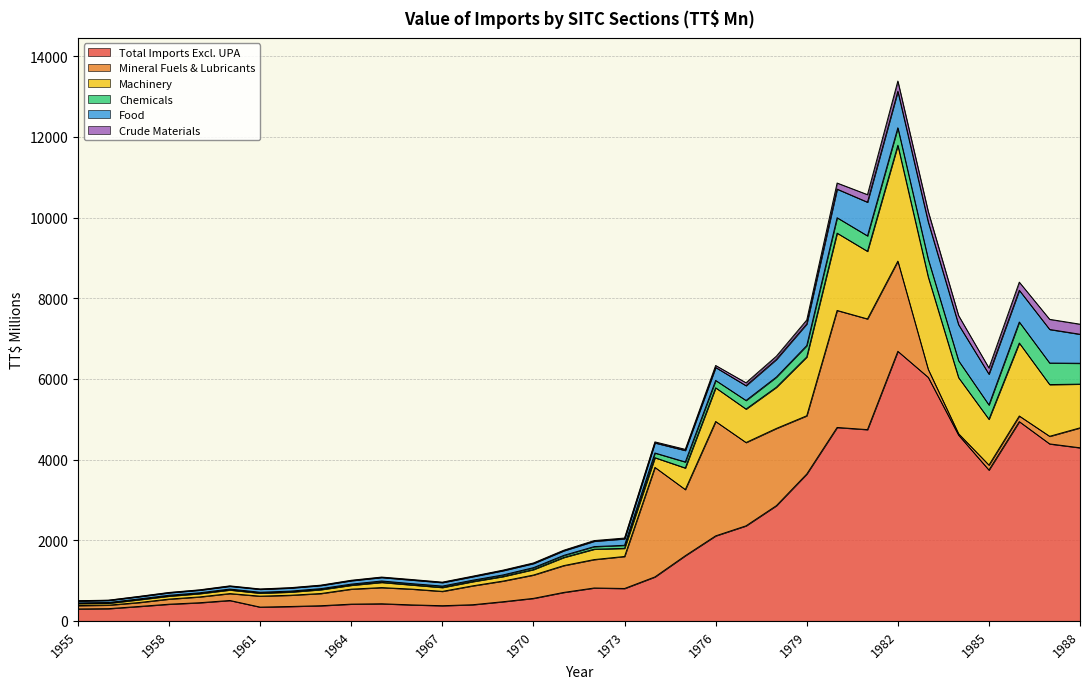

Which series has the widest spread of values?

Total Imports Excl. UPA